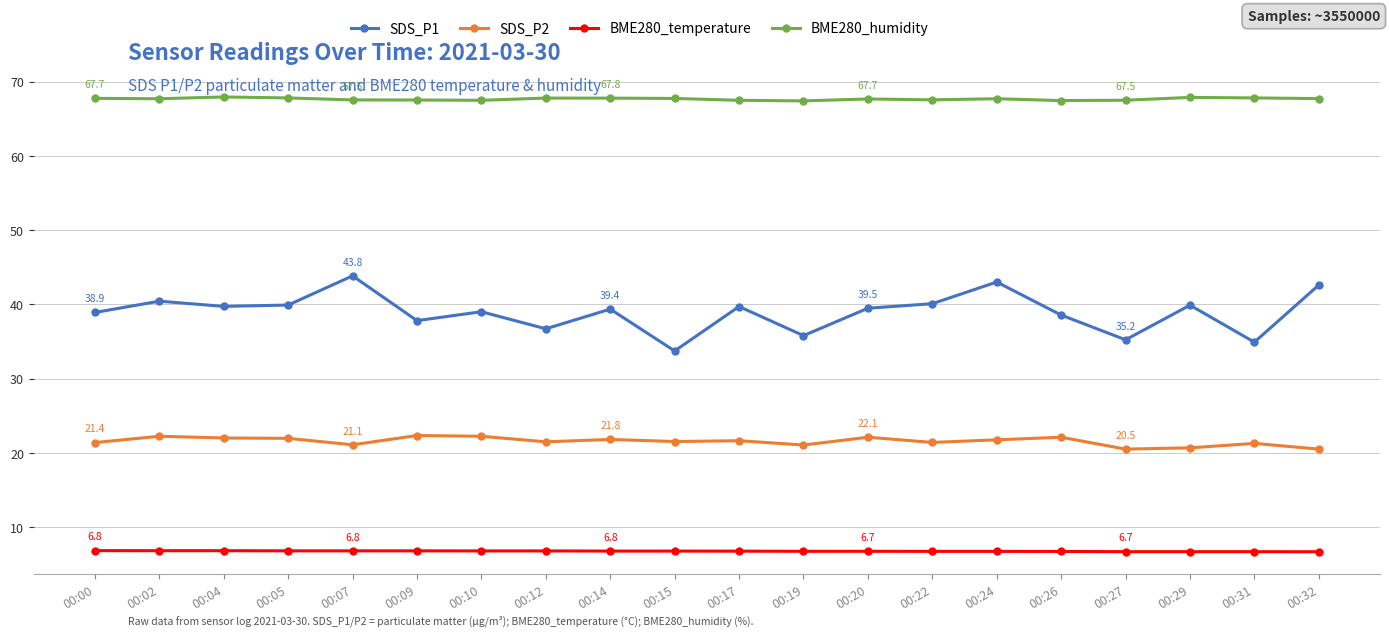

Is it true that BME280_temperature equals 6.7 at 00:20?

True